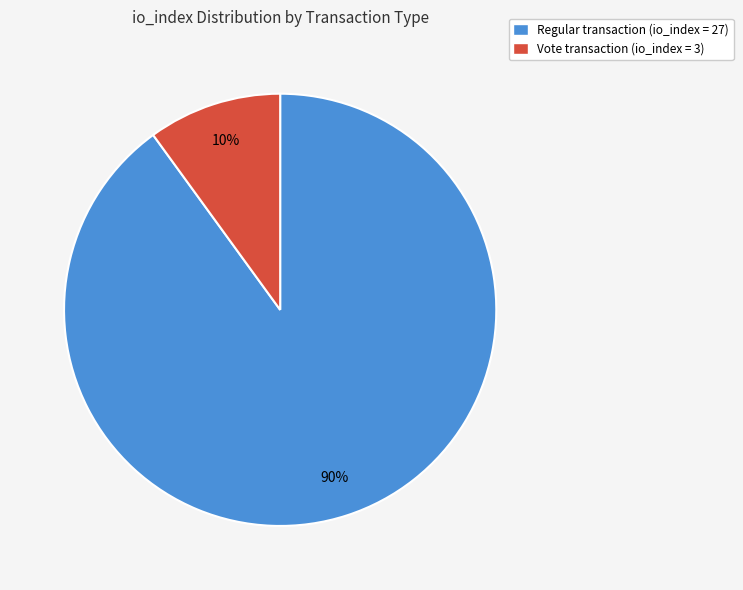

To the nearest percent, what is the difference between the largest and smallest slice percentages?

80%